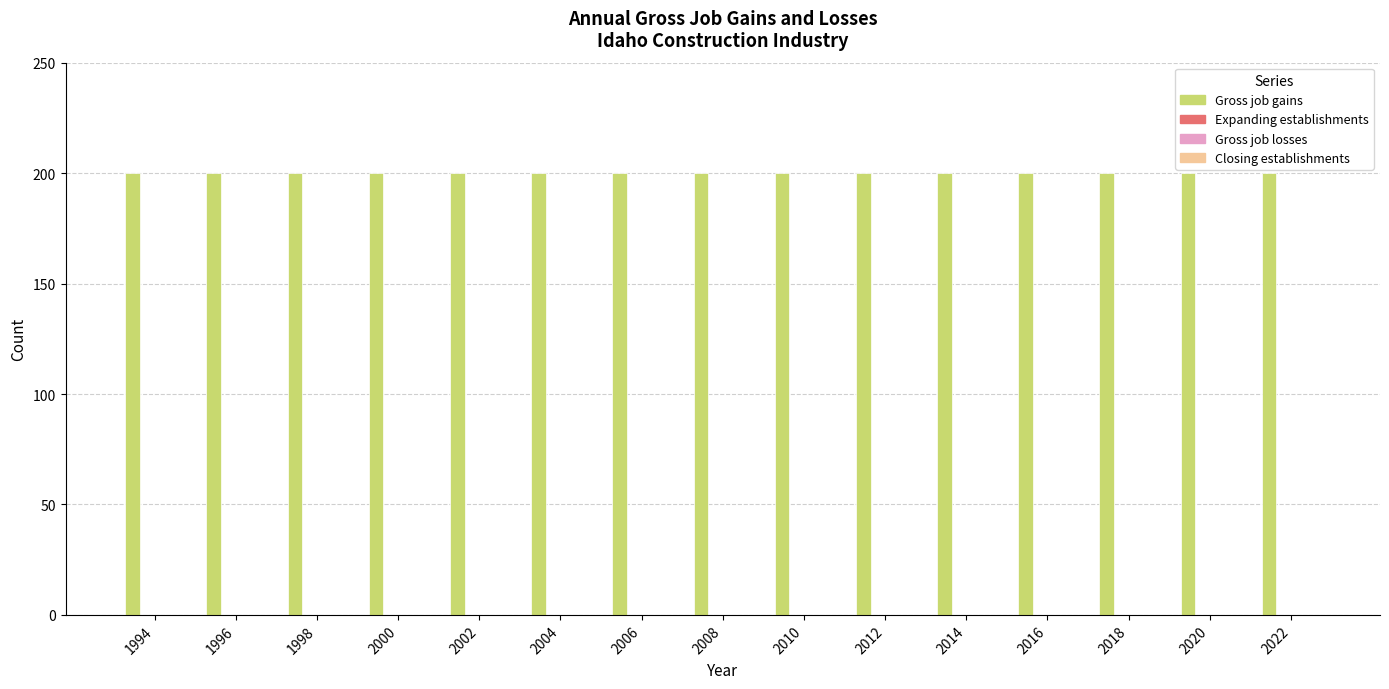

How many bars are there in each group?

4